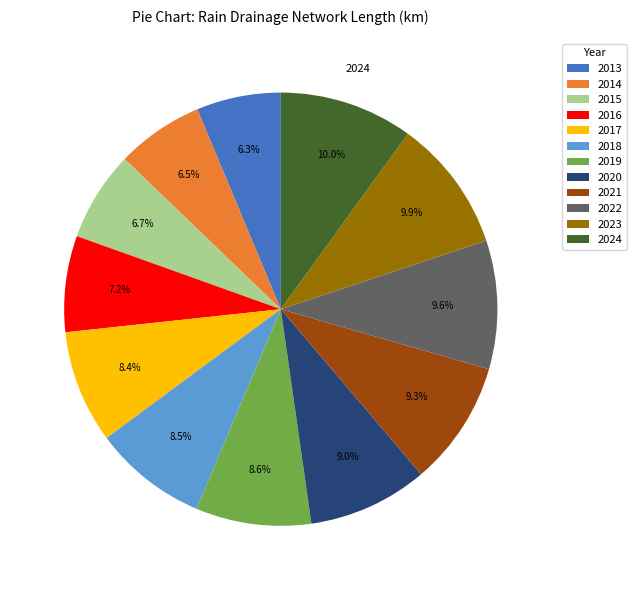

To the nearest percent, what percentage of the pie is 2019?

9%